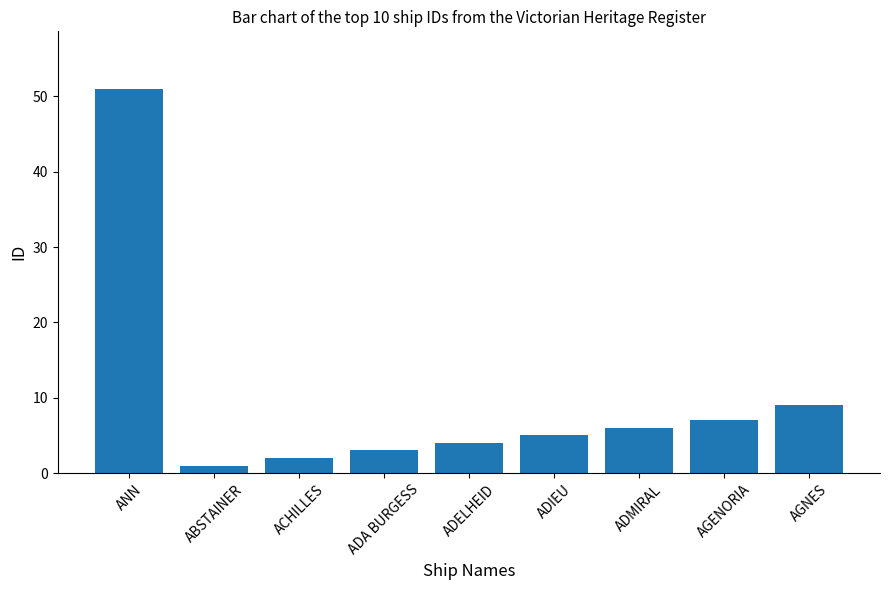

What is the change in value from ADELHEID to AGENORIA?

+3